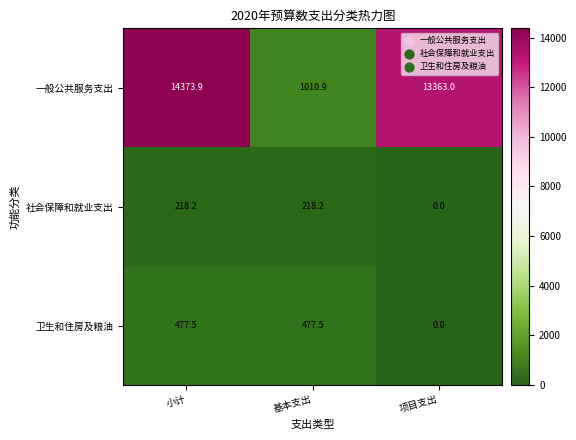

Which category has the highest value across all series?

小计